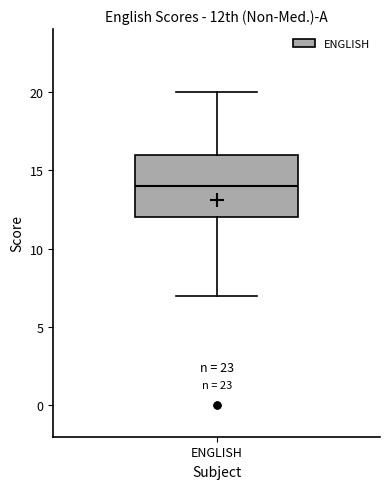

Transcribe this box plot: give where the median line is, the range the box spans, and where the two whiskers end, as read against the y-axis. The values are not printed on the chart, so give them approximately, as read against the axis.

median 14, box 12 to 16, whiskers 7 to 20